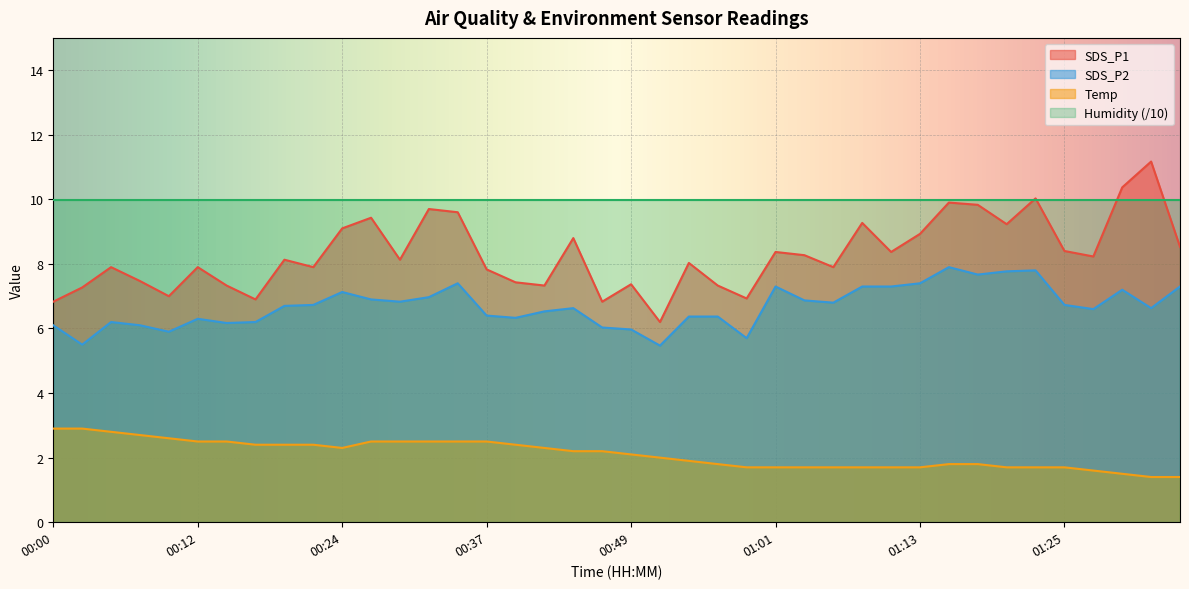

What is the difference between the second highest and second lowest values in the SDS_P2 series?

2.3